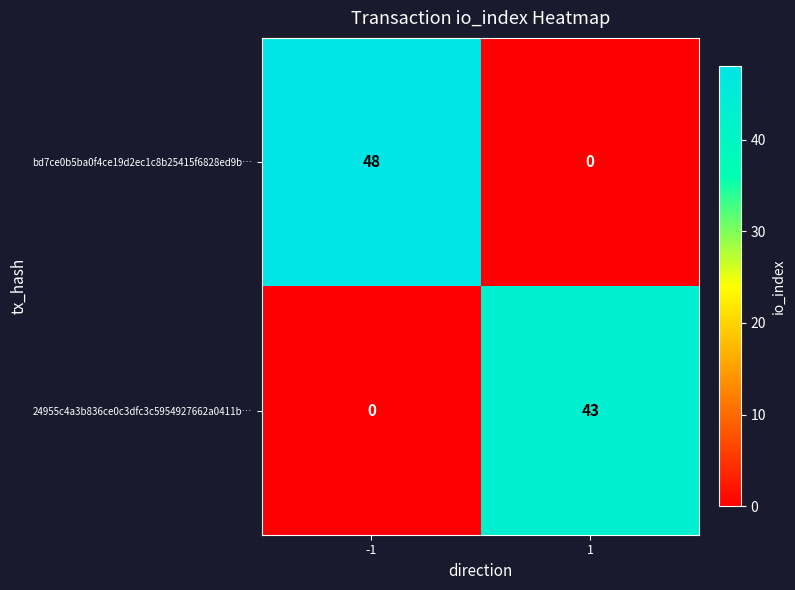

What is the sum of the 24955c4a3b836ce0c3dfc3c5954927662a0411b… values at 1 and -1?

43